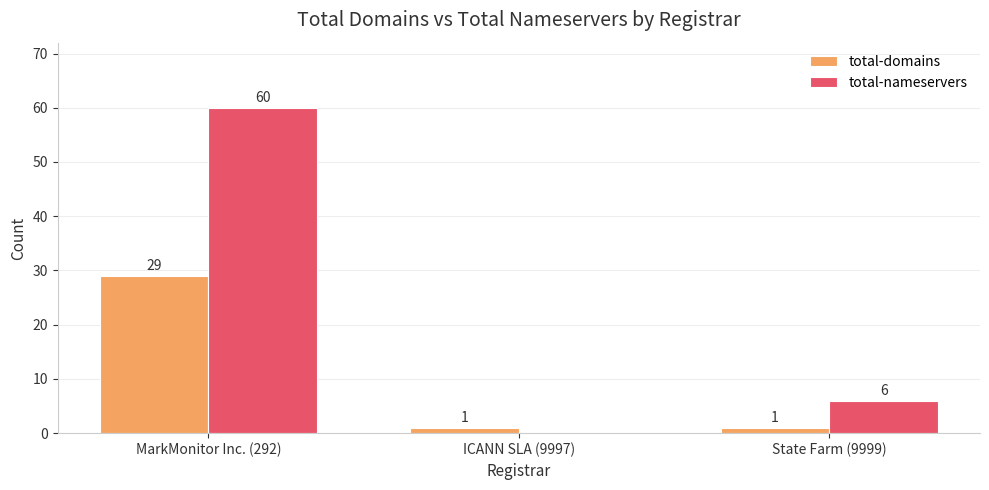

At which label does total-nameservers first exceed 6?

MarkMonitor Inc. (292)